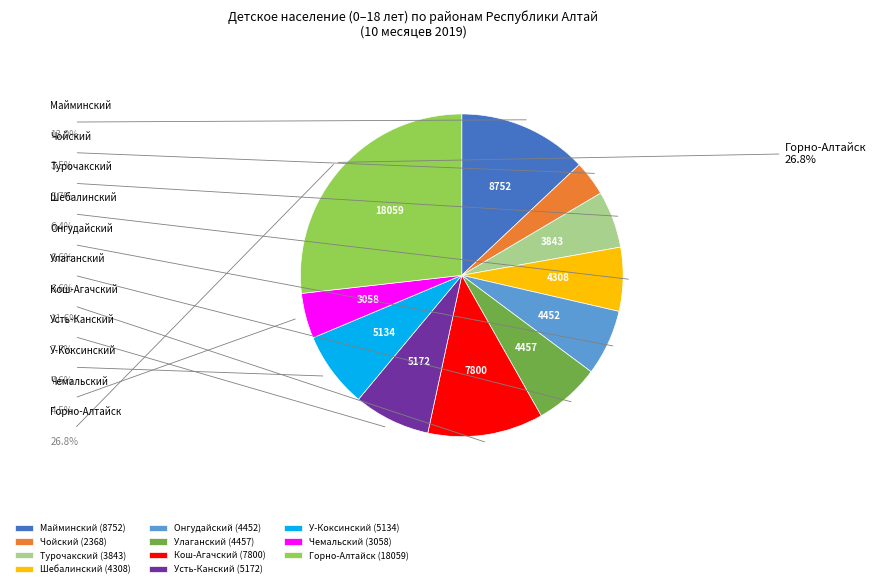

What is the change in value from Турочакский to Горно-Алтайск?

+14216